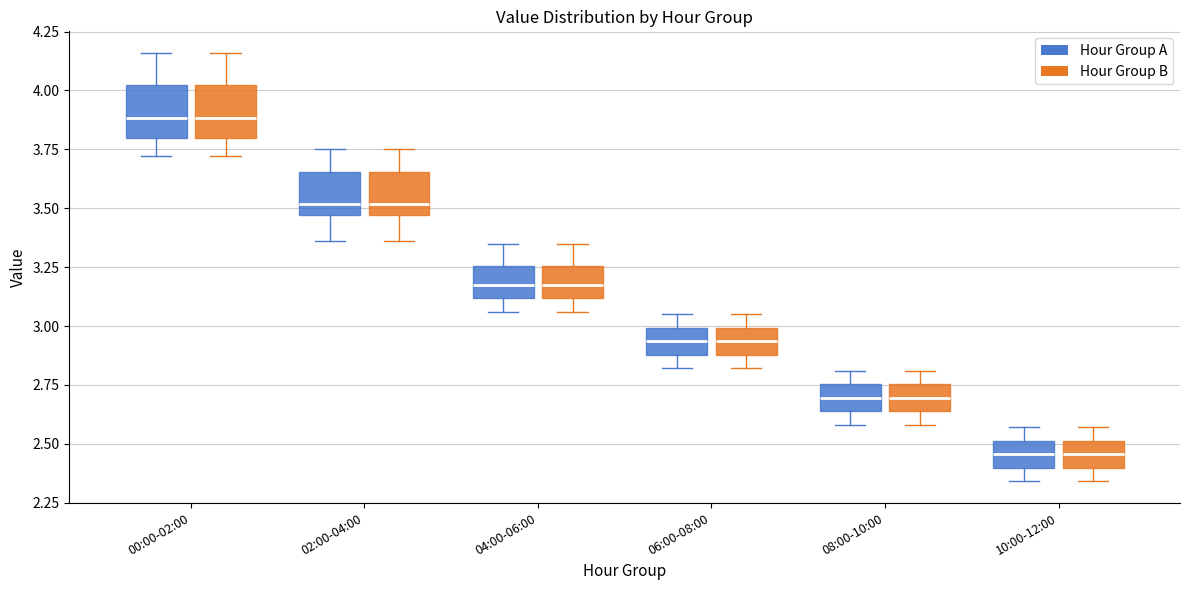

Reading left to right, transcribe this box plot: for each box, give where its median line is, the range the box spans, and where its two whiskers end, as read against the y-axis. The values are not printed on the chart, so give them approximately, as read against the axis.

00:00-02:00 (Hour Group A): median 3.90, box 3.80 to 4.00, whiskers 3.70 to 4.15
00:00-02:00 (Hour Group B): median 3.90, box 3.80 to 4.00, whiskers 3.70 to 4.15
02:00-04:00 (Hour Group A): median 3.50, box 3.45 to 3.65, whiskers 3.35 to 3.75
02:00-04:00 (Hour Group B): median 3.50, box 3.45 to 3.65, whiskers 3.35 to 3.75
04:00-06:00 (Hour Group A): median 3.20, box 3.10 to 3.25, whiskers 3.05 to 3.35
04:00-06:00 (Hour Group B): median 3.20, box 3.10 to 3.25, whiskers 3.05 to 3.35
06:00-08:00 (Hour Group A): median 2.95, box 2.90 to 3.00, whiskers 2.80 to 3.05
06:00-08:00 (Hour Group B): median 2.95, box 2.90 to 3.00, whiskers 2.80 to 3.05
08:00-10:00 (Hour Group A): median 2.70, box 2.65 to 2.75, whiskers 2.60 to 2.80
08:00-10:00 (Hour Group B): median 2.70, box 2.65 to 2.75, whiskers 2.60 to 2.80
10:00-12:00 (Hour Group A): median 2.45, box 2.40 to 2.50, whiskers 2.35 to 2.55
10:00-12:00 (Hour Group B): median 2.45, box 2.40 to 2.50, whiskers 2.35 to 2.55